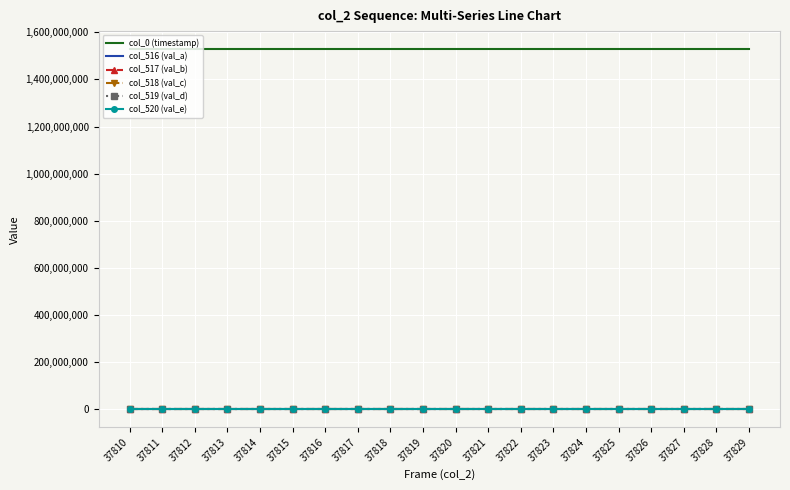

What is the average value of the col_0 (timestamp) series?

1528552940.5